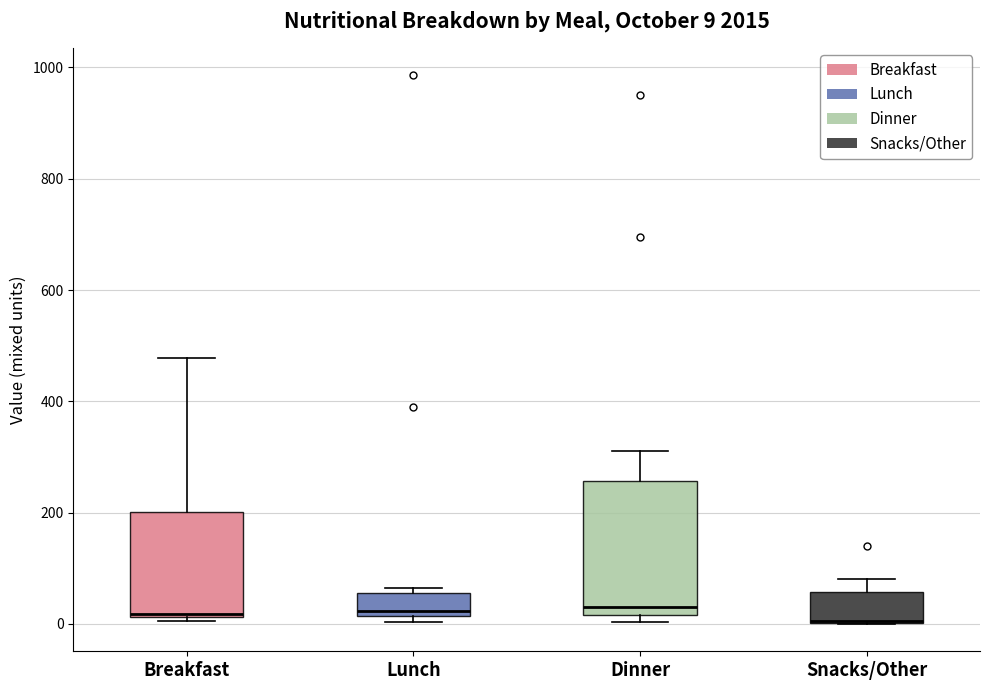

Comparing the boxes themselves (not the whiskers), which one is the tallest?

Dinner